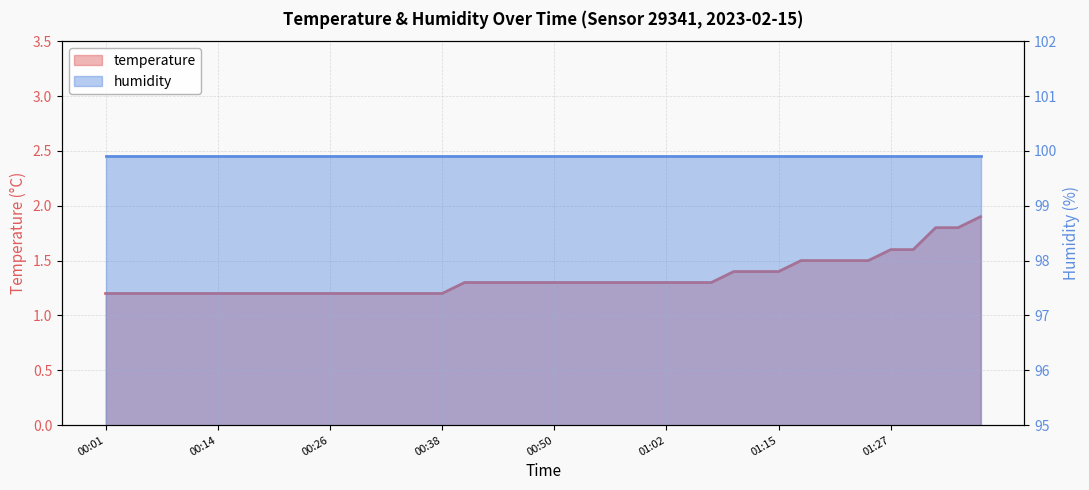

What is the average value?

1.3